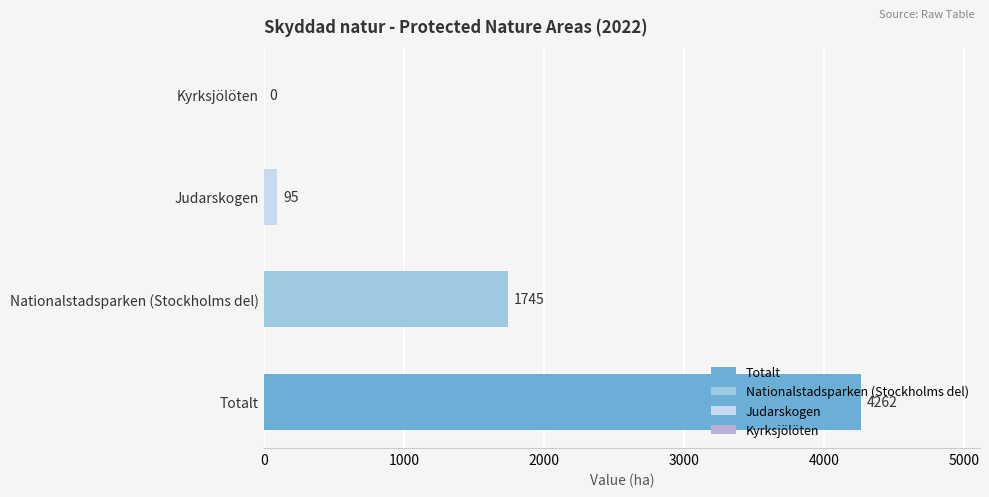

Are the bars horizontal?

Yes